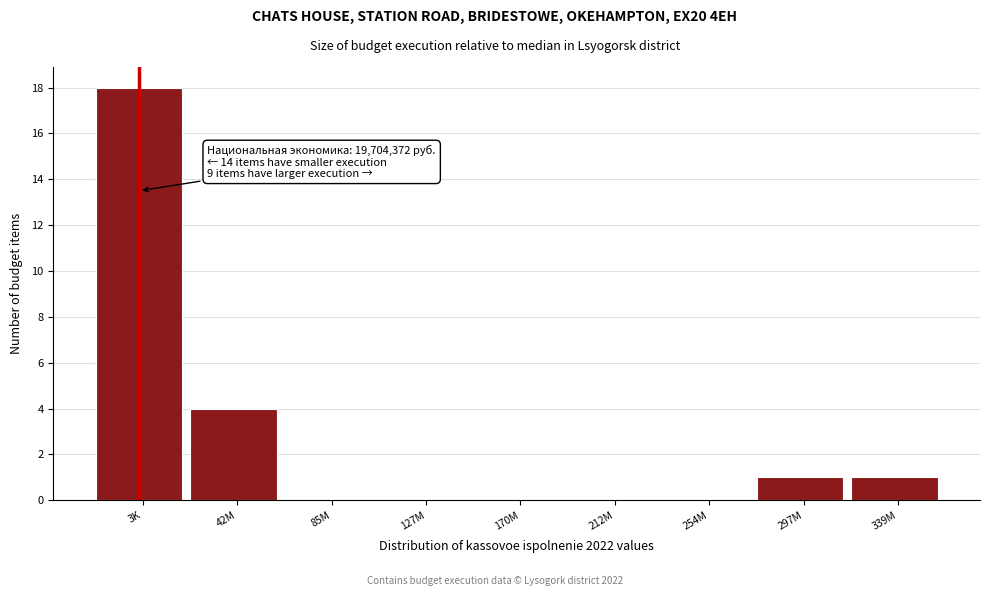

Reading left to right, extract all data points from this chart.

3K=18	42M=4	85M=0	127M=0	170M=0	212M=0	254M=0	297M=1	339M=1